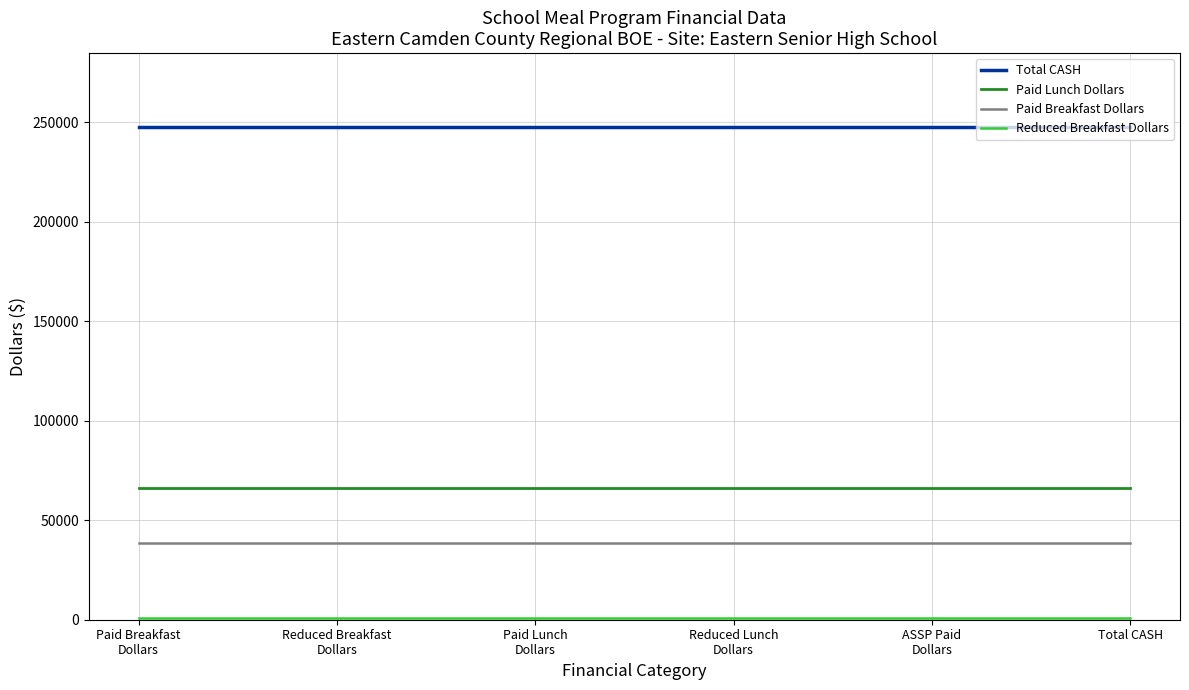

At how many categories does at least one series exceed 200906?

6